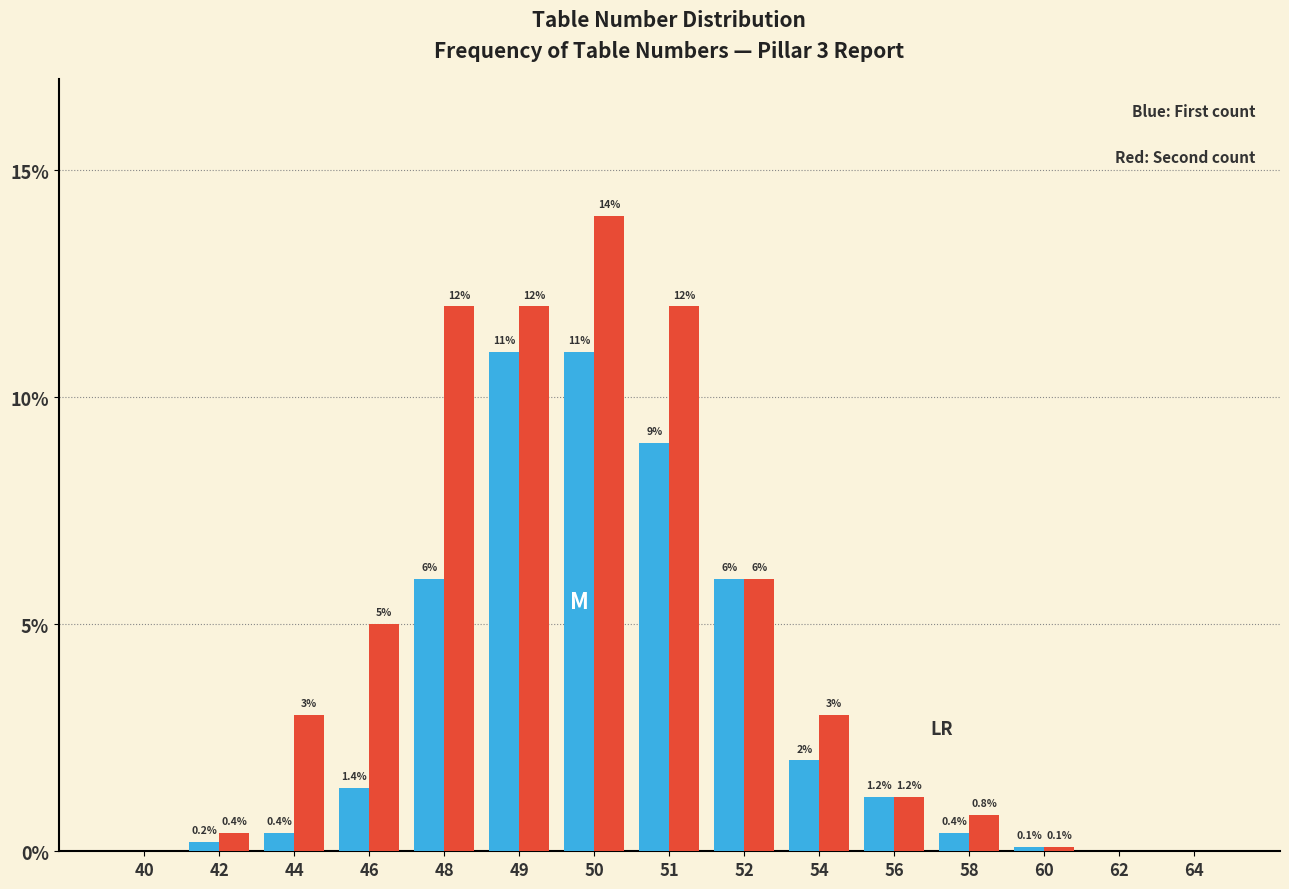

Reading left to right, what are all the values shown in this chart?

Blue: 40=0.0	42=0.2	44=0.4	46=1.4	48=6.0	49=11.0	50=11.0	51=9.0	52=6.0	54=2.0	56=1.2	58=0.4	60=0.1	62=0.0	64=0.0
Red: 40=0.0	42=0.4	44=3.0	46=5.0	48=12.0	49=12.0	50=14.0	51=12.0	52=6.0	54=3.0	56=1.2	58=0.8	60=0.1	62=0.0	64=0.0